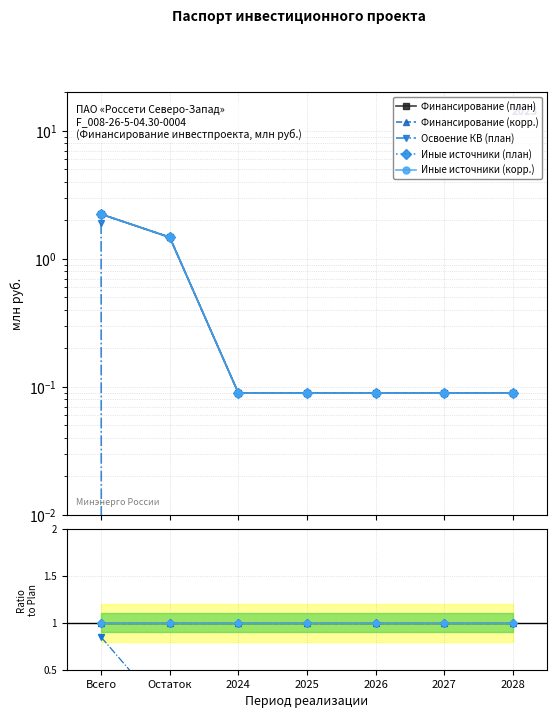

Which series ends up on top after the final intersection of Иные источники (план) and Финансирование (план)?

Иные источники (план)